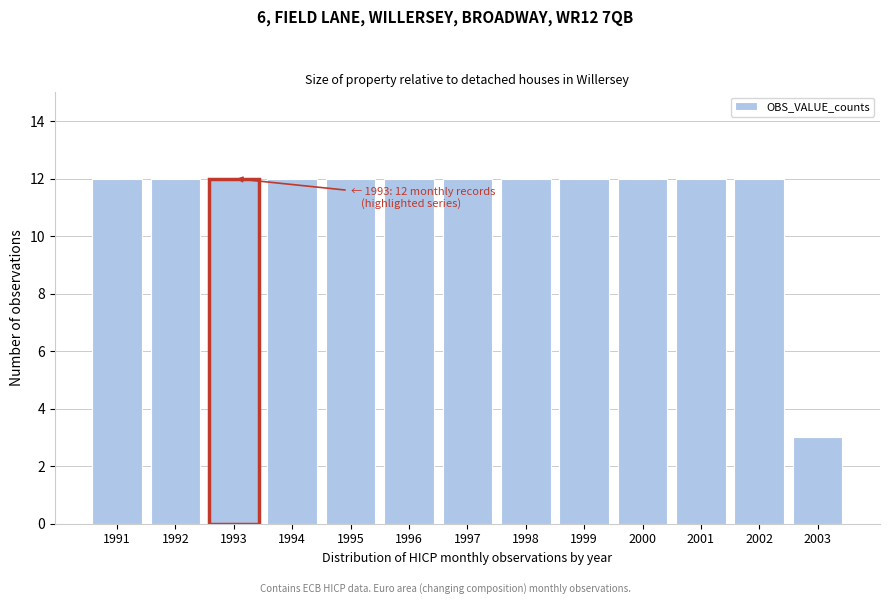

Reading right to left, what are all the values shown in this chart?

2003=3	2002=12	2001=12	2000=12	1999=12	1998=12	1997=12	1996=12	1995=12	1994=12	1993=12	1992=12	1991=12